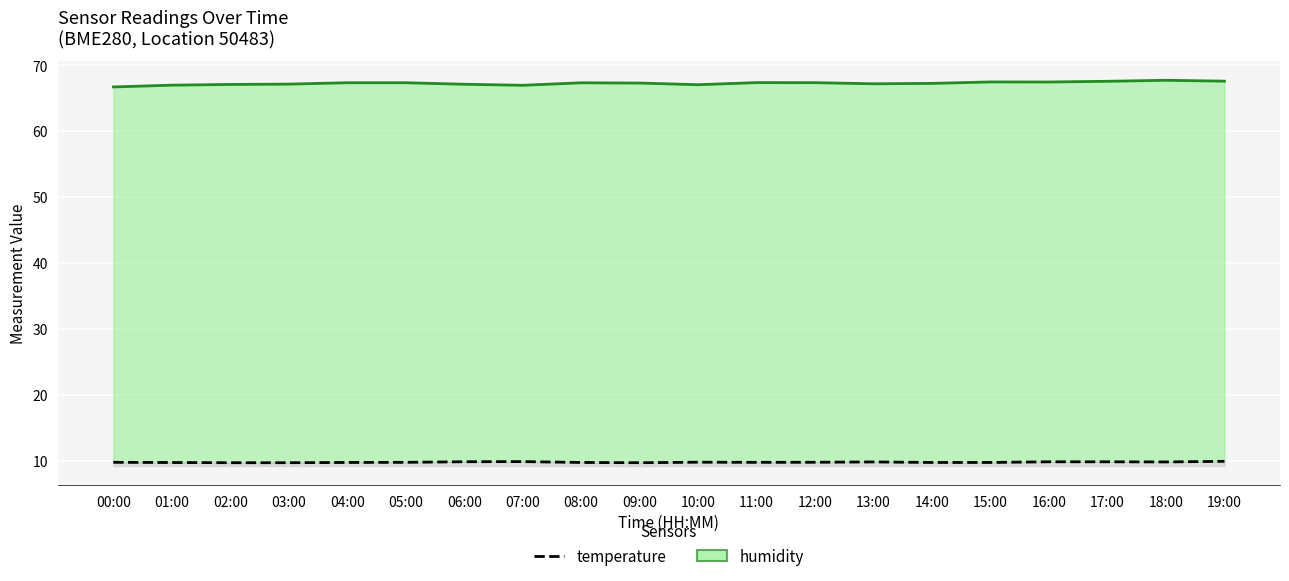

Reading left to right, what are all the values shown in this chart?

humidity: 00:00=66.7	01:00=67.0	02:00=67.1	03:00=67.2	04:00=67.4	05:00=67.4	06:00=67.1	07:00=67.0	08:00=67.3	09:00=67.3	10:00=67.1	11:00=67.4	12:00=67.4	13:00=67.2	14:00=67.3	15:00=67.5	16:00=67.5	17:00=67.6	18:00=67.7	19:00=67.6
temperature: 00:00=9.7	01:00=9.7	02:00=9.7	03:00=9.7	04:00=9.7	05:00=9.7	06:00=9.8	07:00=9.8	08:00=9.7	09:00=9.7	10:00=9.8	11:00=9.7	12:00=9.8	13:00=9.8	14:00=9.7	15:00=9.7	16:00=9.8	17:00=9.8	18:00=9.8	19:00=9.9